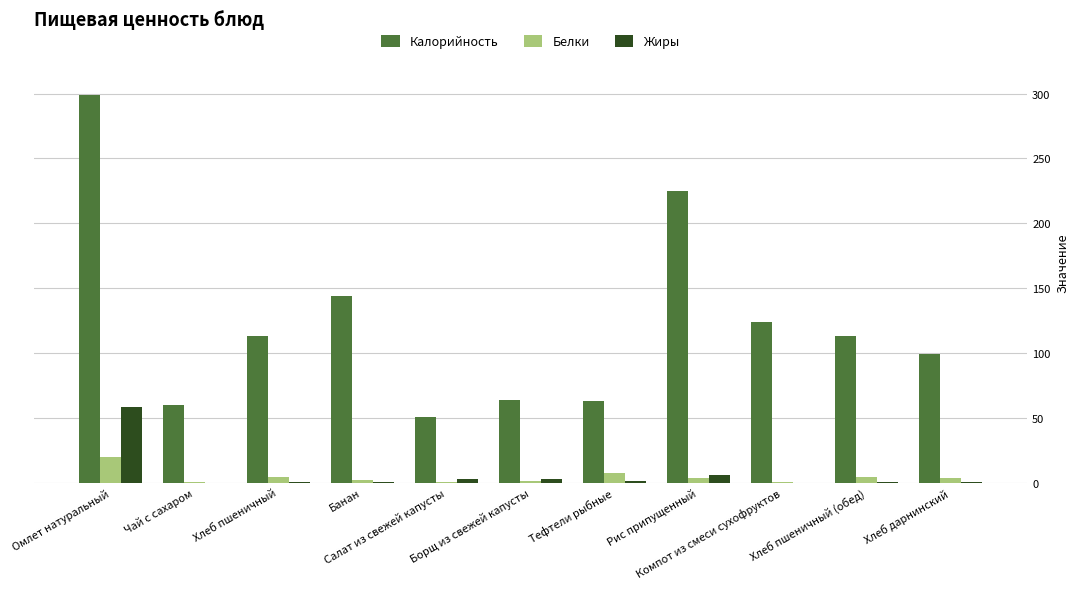

What is the sum of all Белки values?

48.2